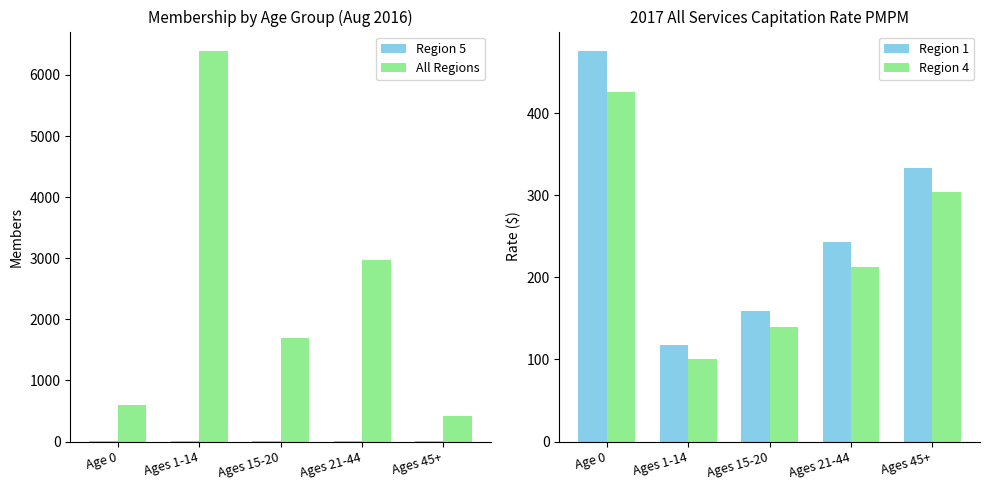

What is the lowest value of the Region 1 series?

117.8